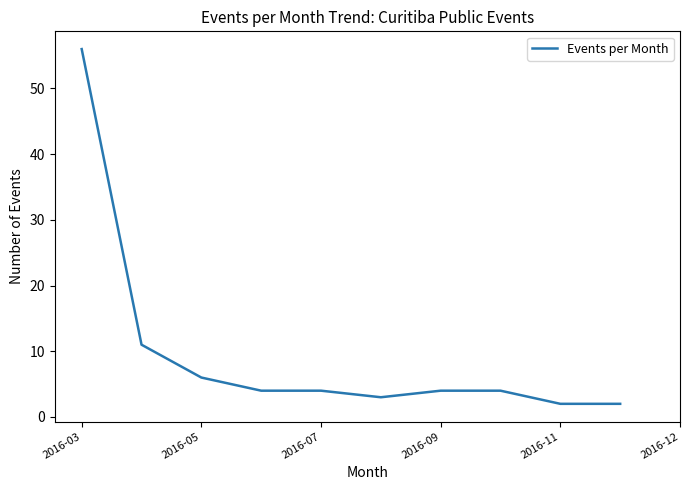

What position from the left is 2016-07?

5